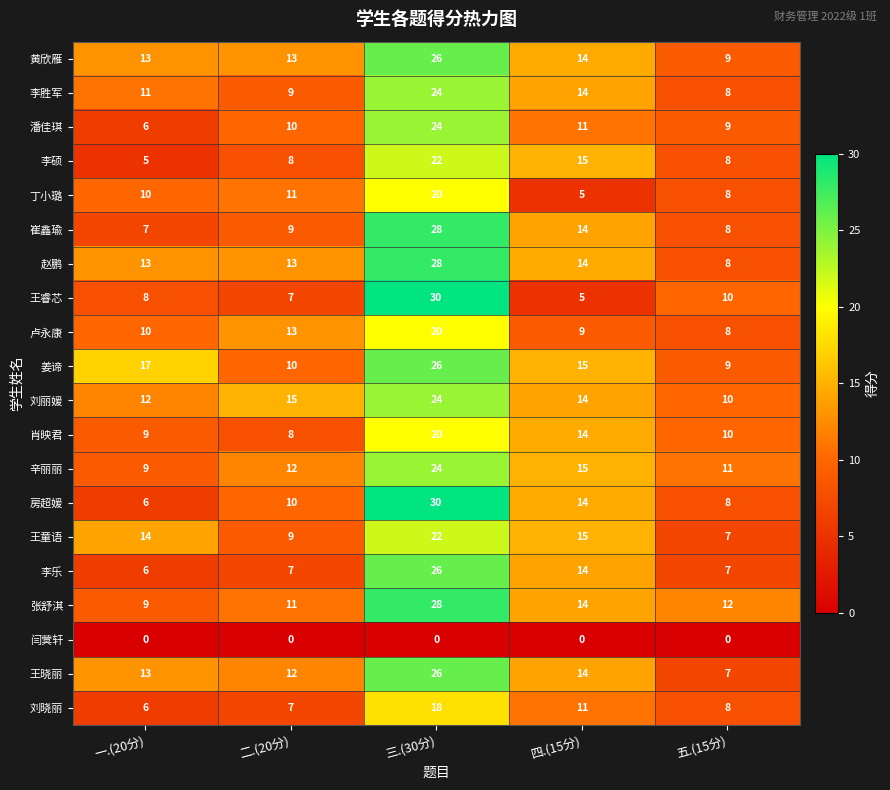

Rank the categories by 王晓丽 value from lowest to highest.

五.(15分), 二.(20分), 一.(20分), 四.(15分), 三.(30分)